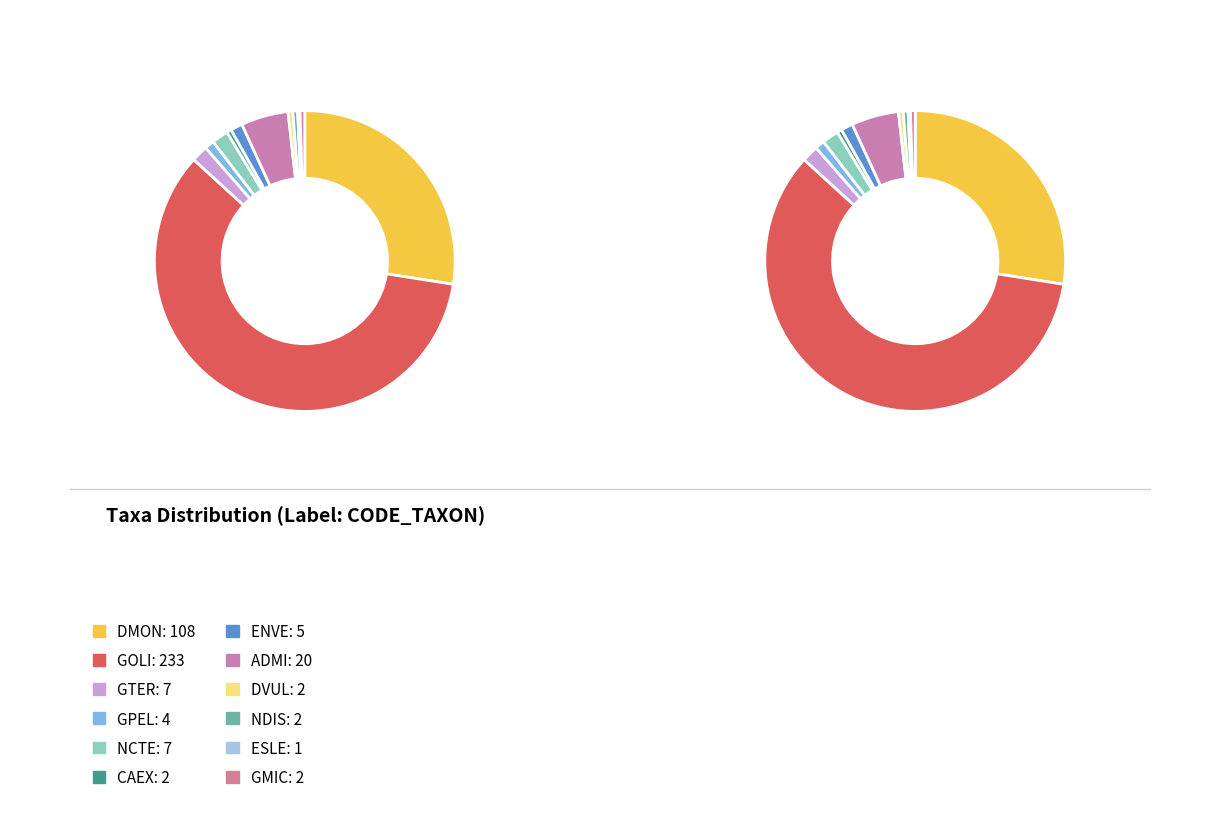

Count the number of slices in the pie.

12